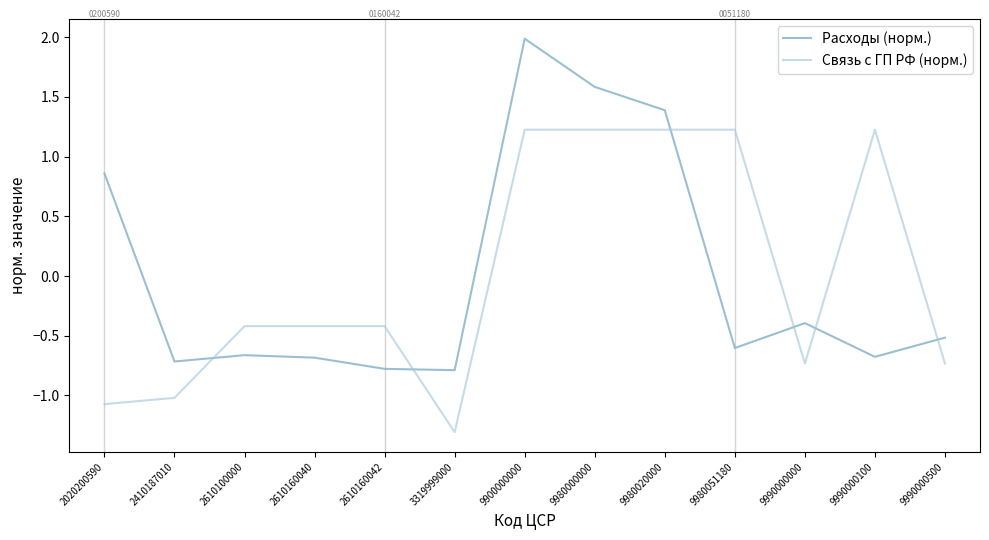

What is the approximate value of Связь с ГП РФ (норм.) at 9980051180?

1.2